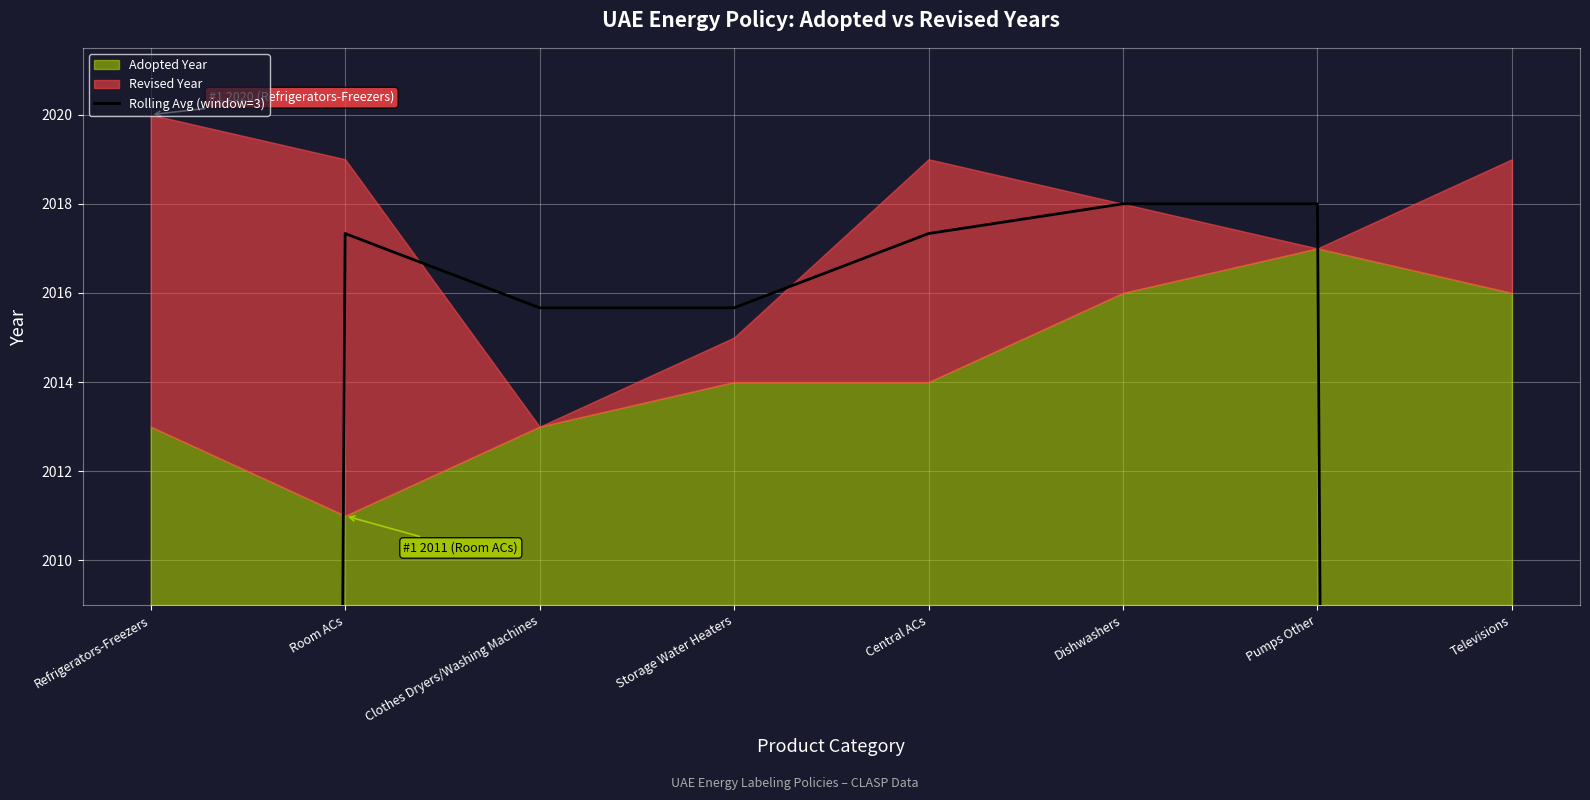

Which has a higher value, Dishwashers or Room ACs?

Dishwashers